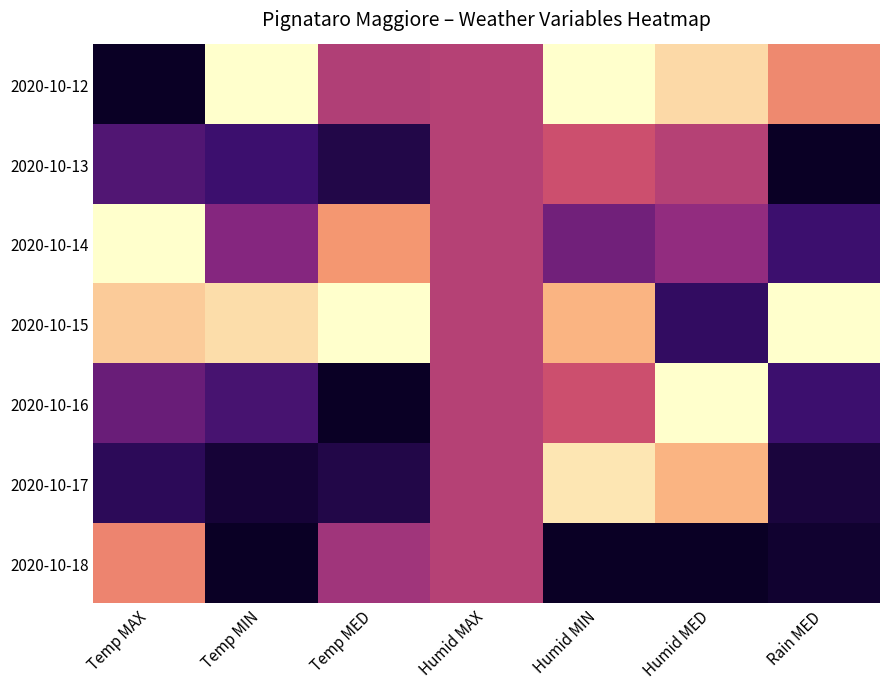

Which category has the lowest value across all series?

Temp MAX